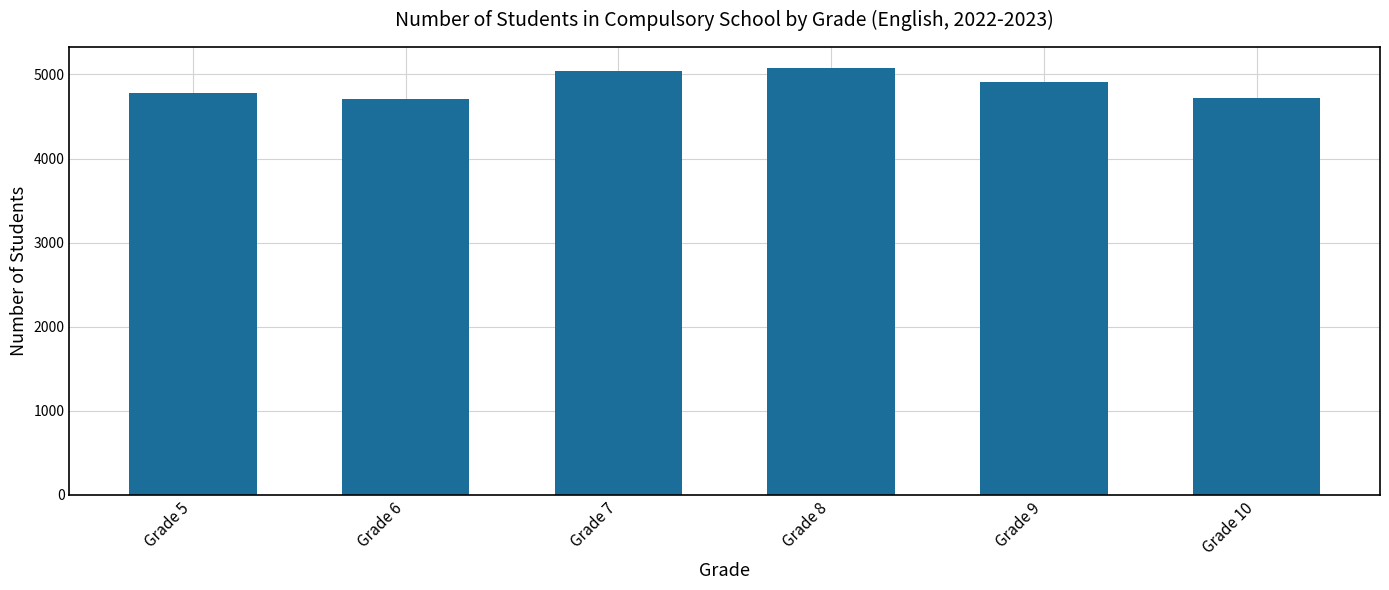

How many data points are less than 4909?

3